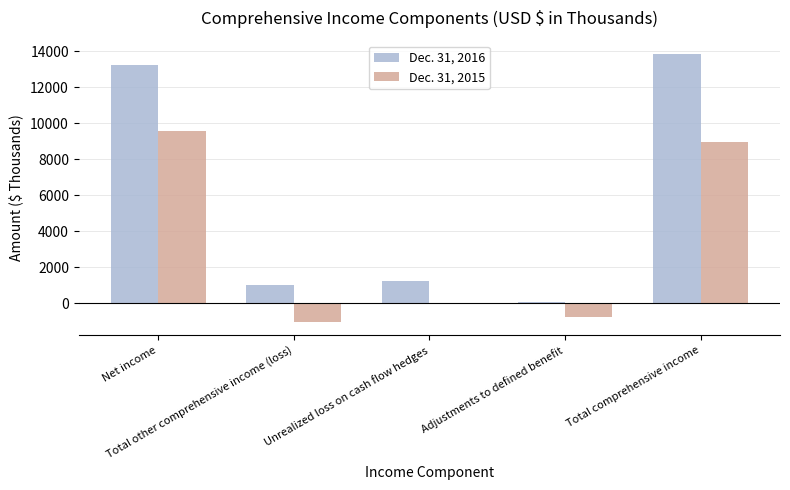

Which series has the largest total across all categories?

Dec. 31, 2016